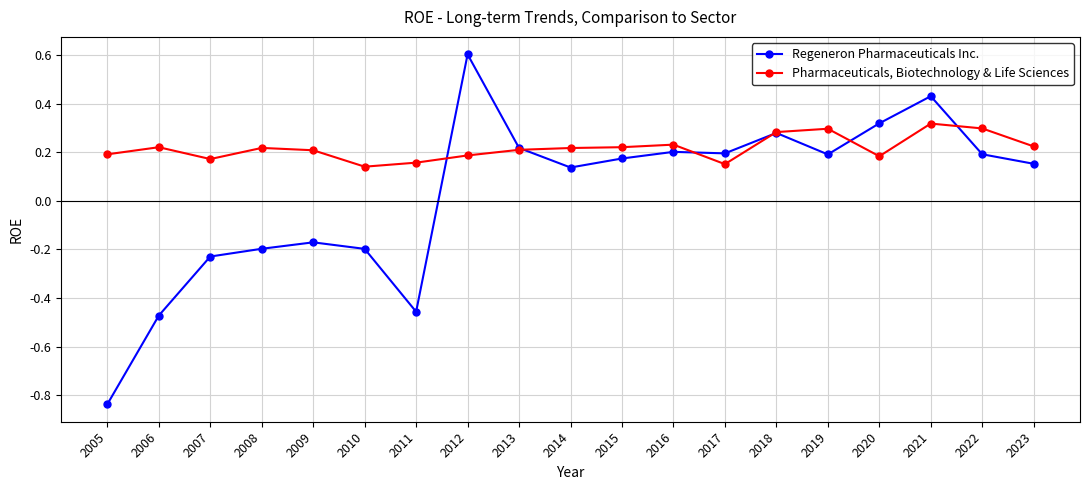

The value of Pharmaceuticals, Biotechnology & Life Sciences at 2012 is 0.2. True or false?

True